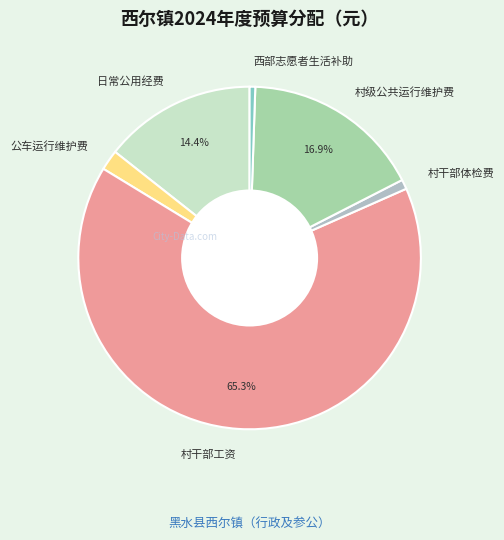

Which category has the biggest portion of the pie?

村干部工资